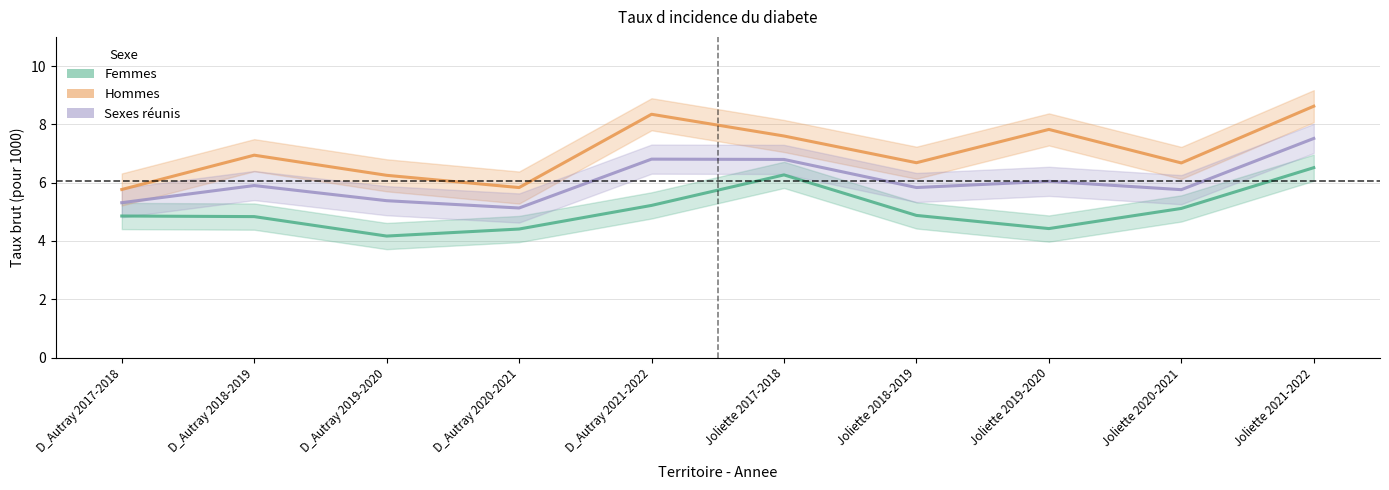

What position from the right is D_Autray 2018-2019?

9